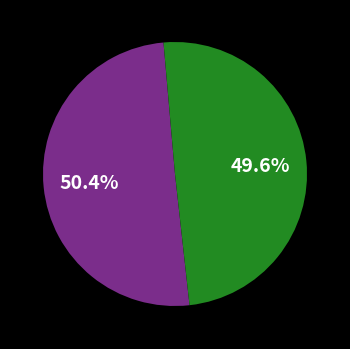

Is there any slice that represents more than half of the pie?

Yes